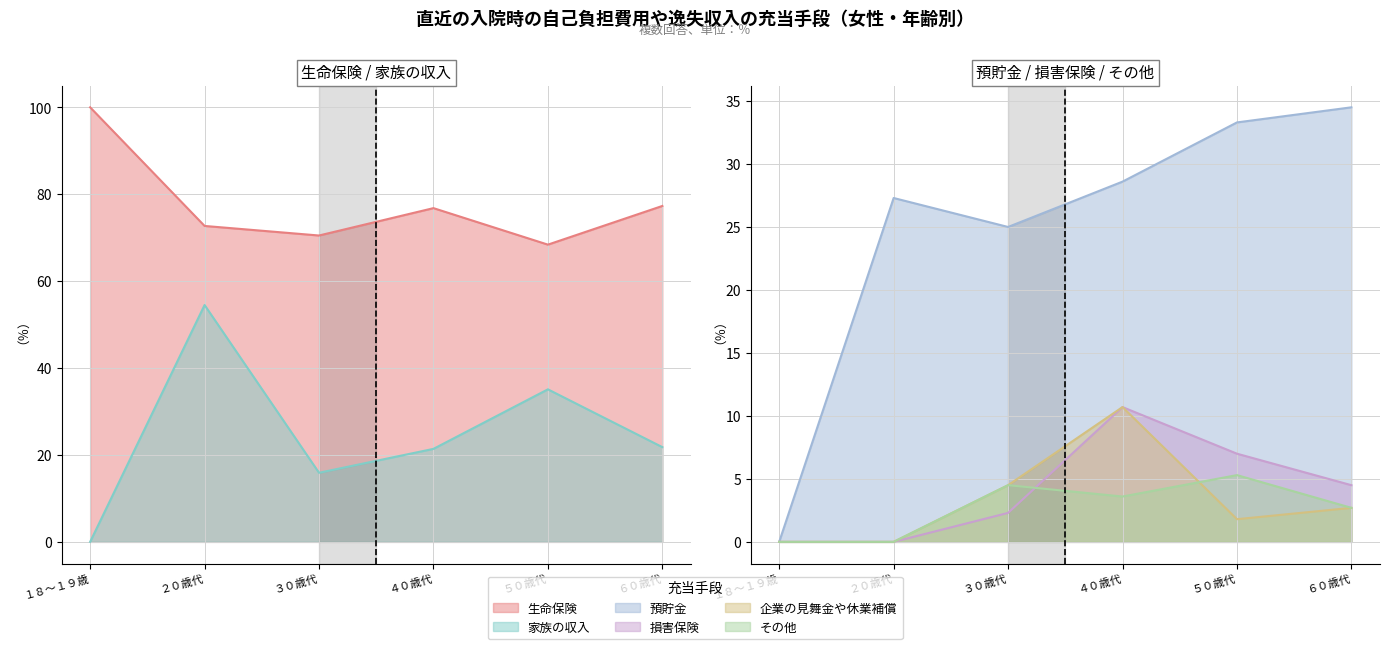

Which has a higher value, ２０歳代 or ６０歳代?

６０歳代